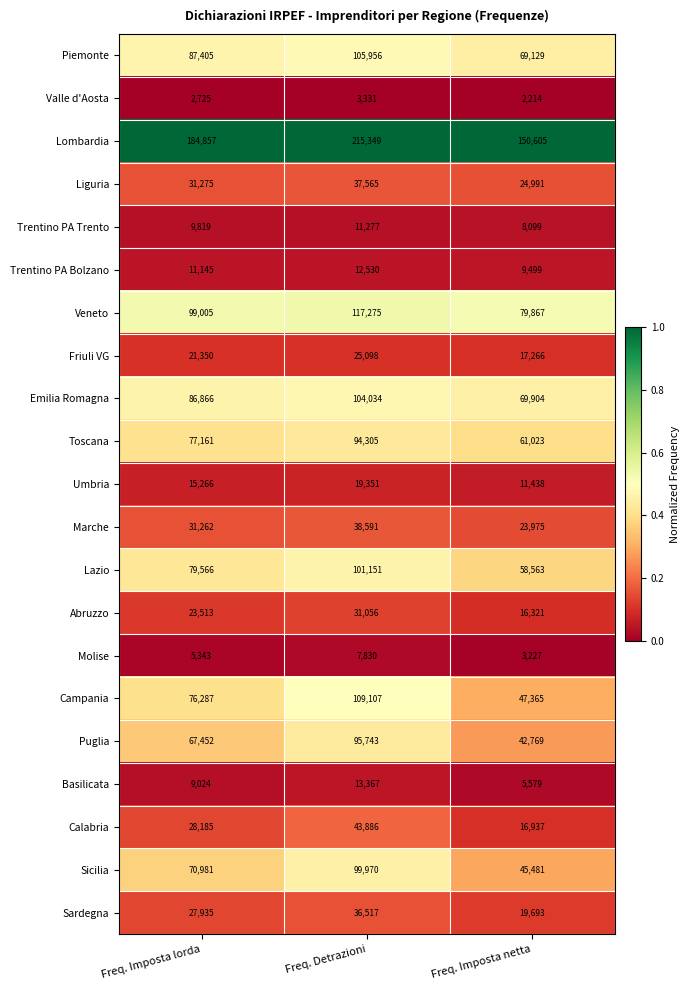

What is the total value across all series at Freq. Imposta netta?

783945